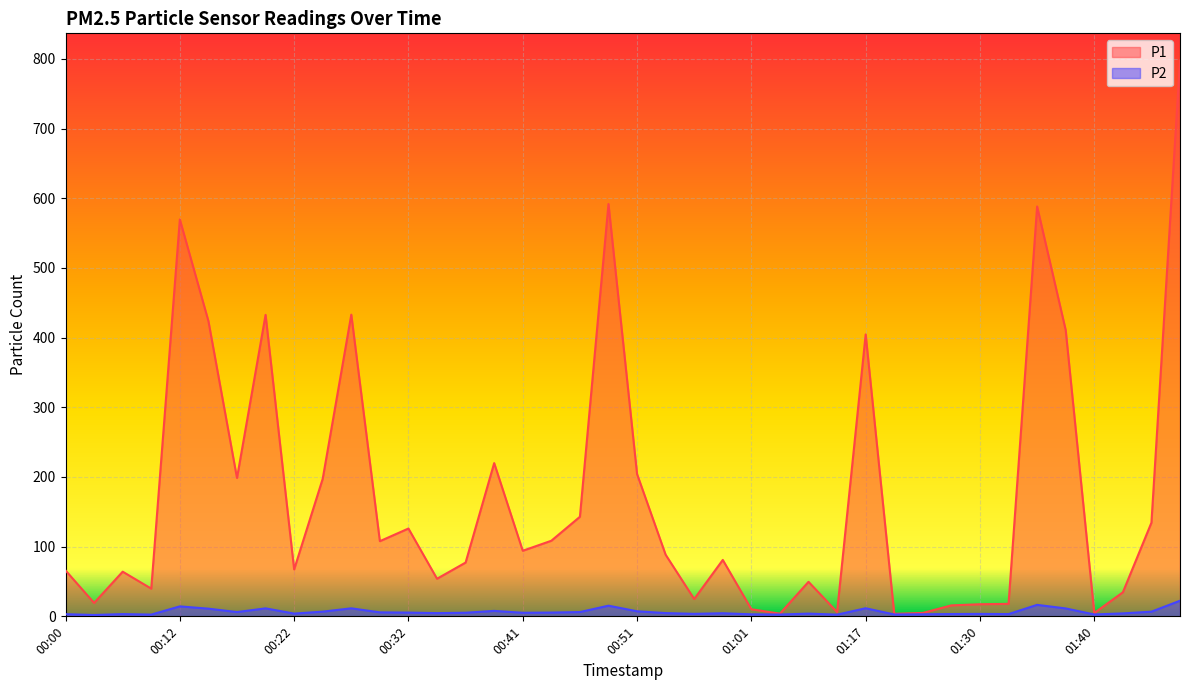

What is the difference between the P2 values at 00:12 and 01:54?

8.1